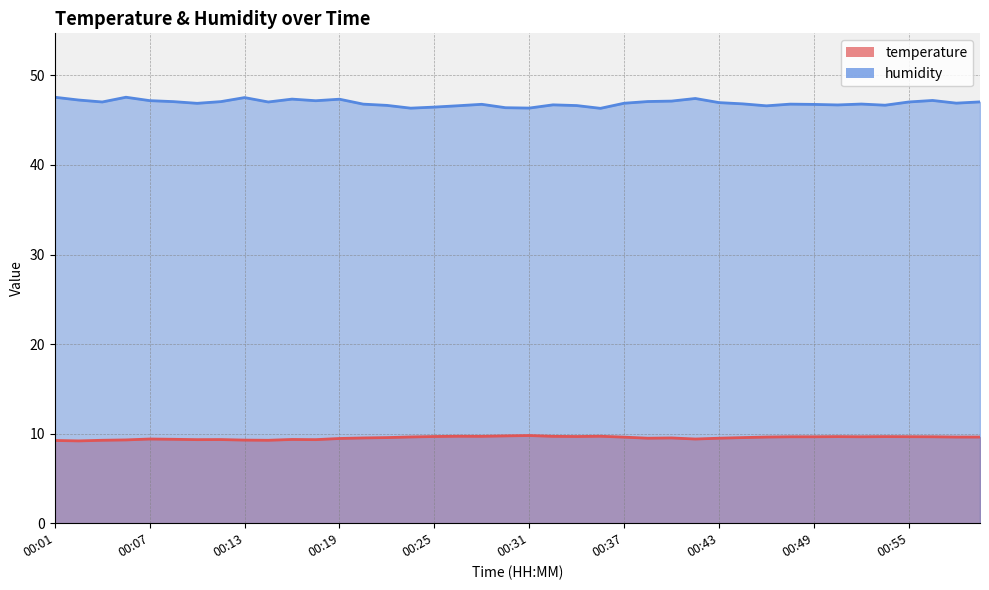

What is the value of the temperature point at the 37th from the left?

9.7